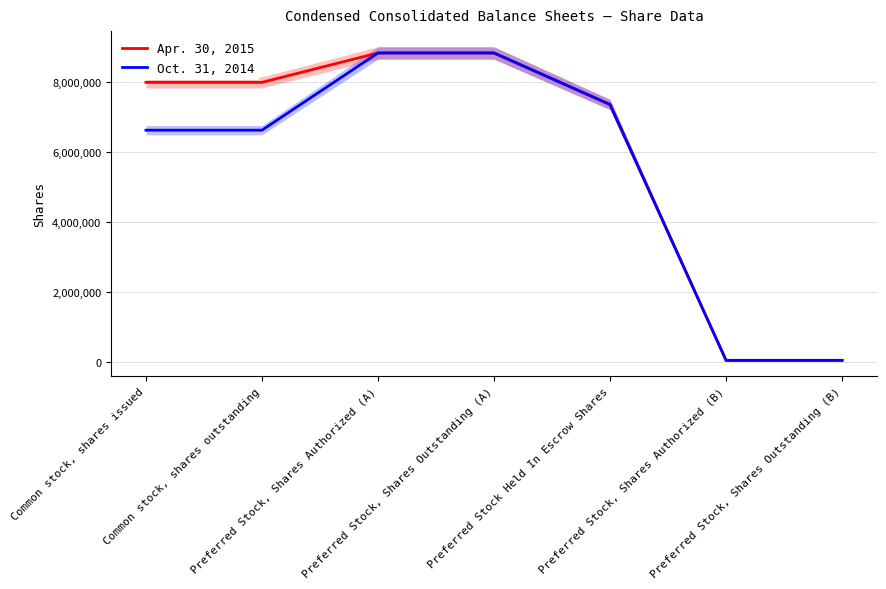

What is the sum of the Oct. 31, 2014 values at Preferred Stock, Shares Outstanding (B) and Preferred Stock Held In Escrow Shares?

7407141